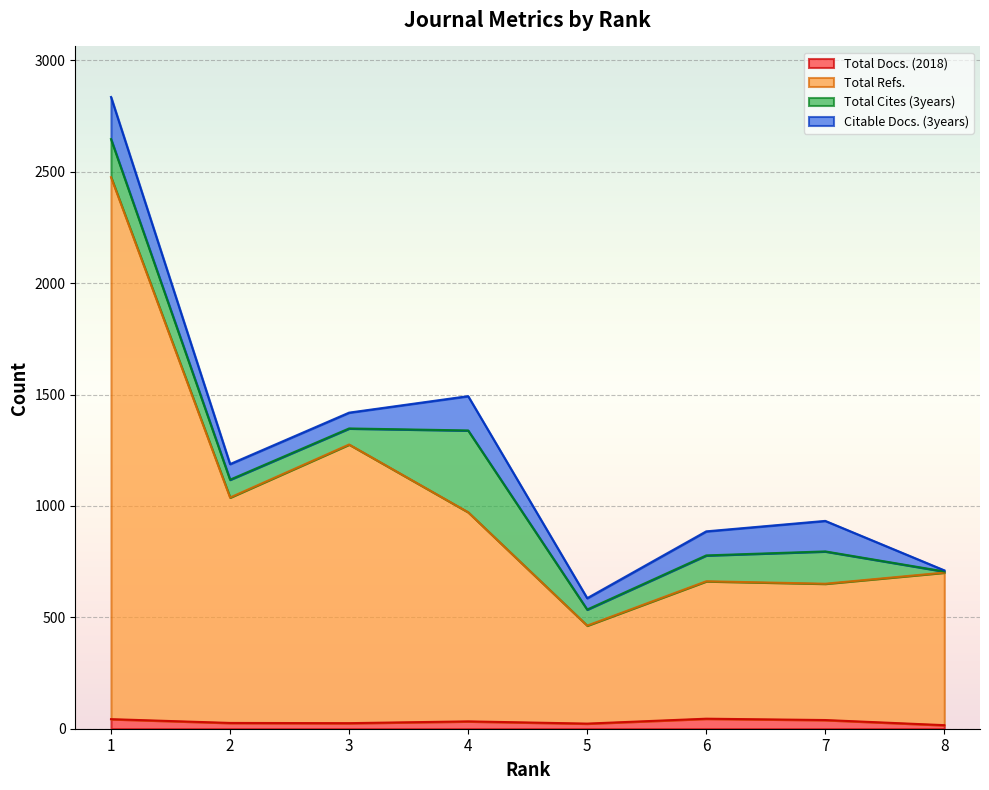

True or false: Total Docs. (2018) has more than 1 points higher than both neighbors.

True